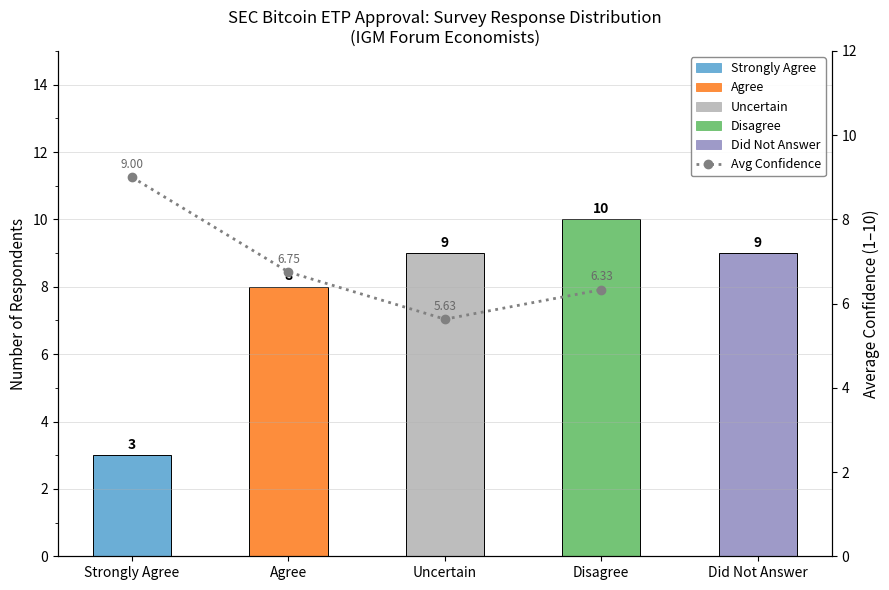

The chart shows a value of 3 at Strongly Agree. True or false?

True